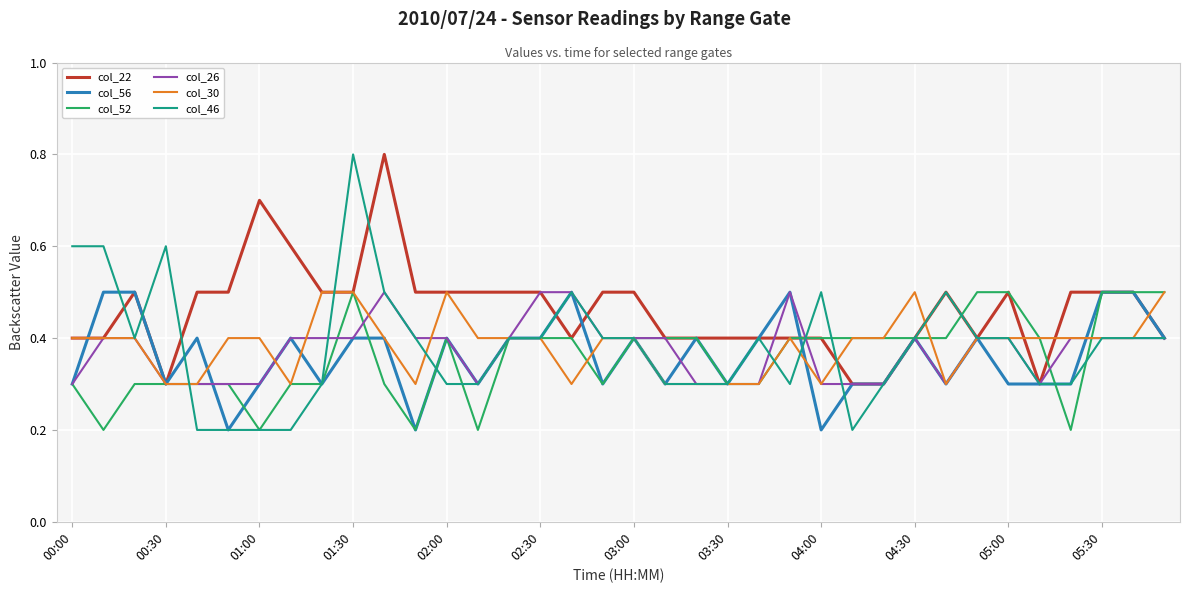

What is the highest value of the col_30 series?

0.5